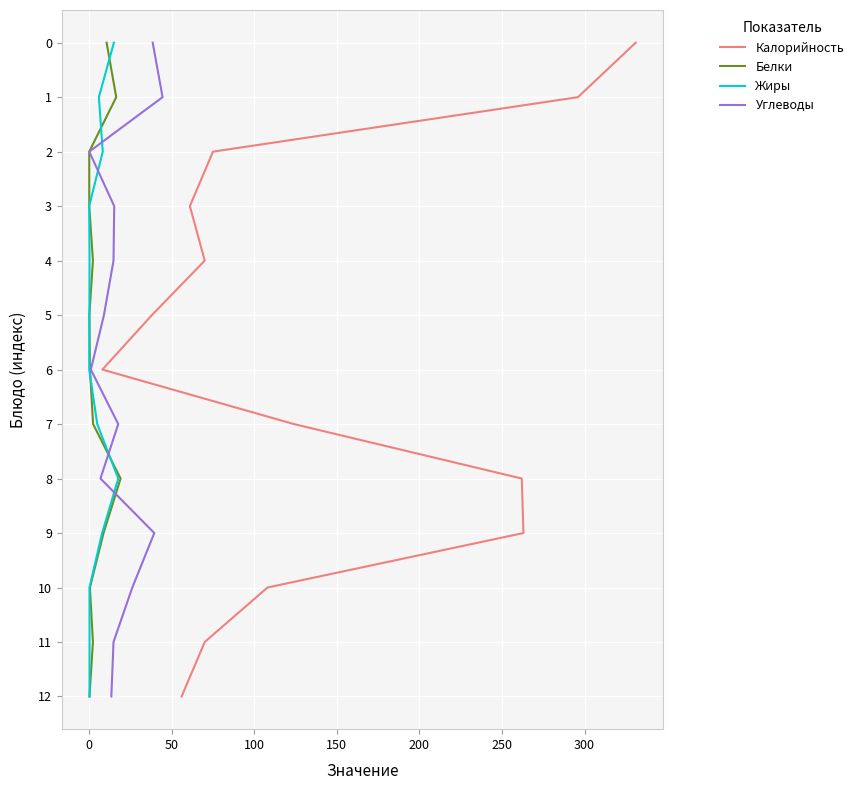

Does the chart display data point markers on the line(s)?

No